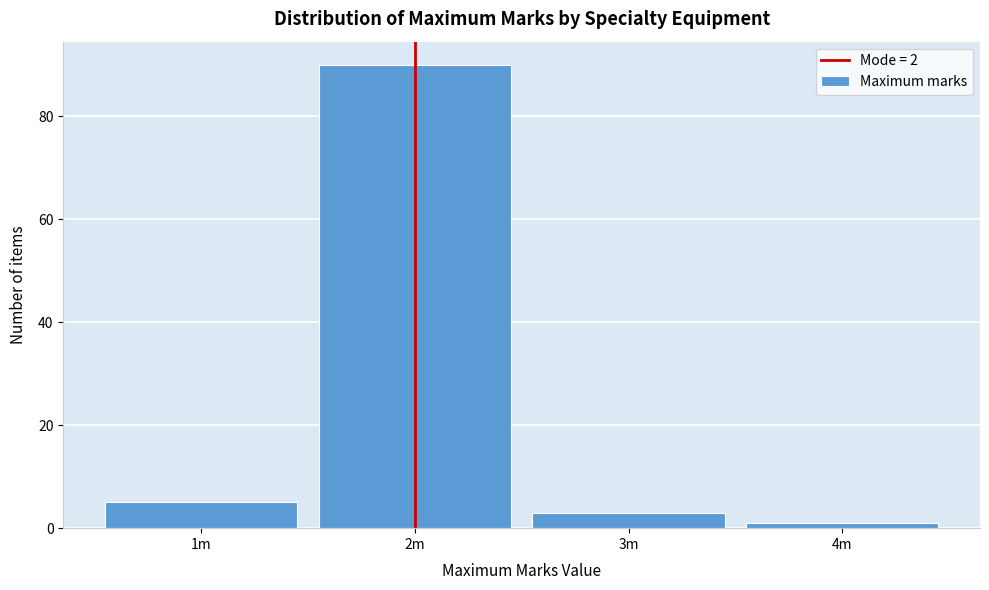

Reading left to right, extract all data points from this chart.

5	90	3	1